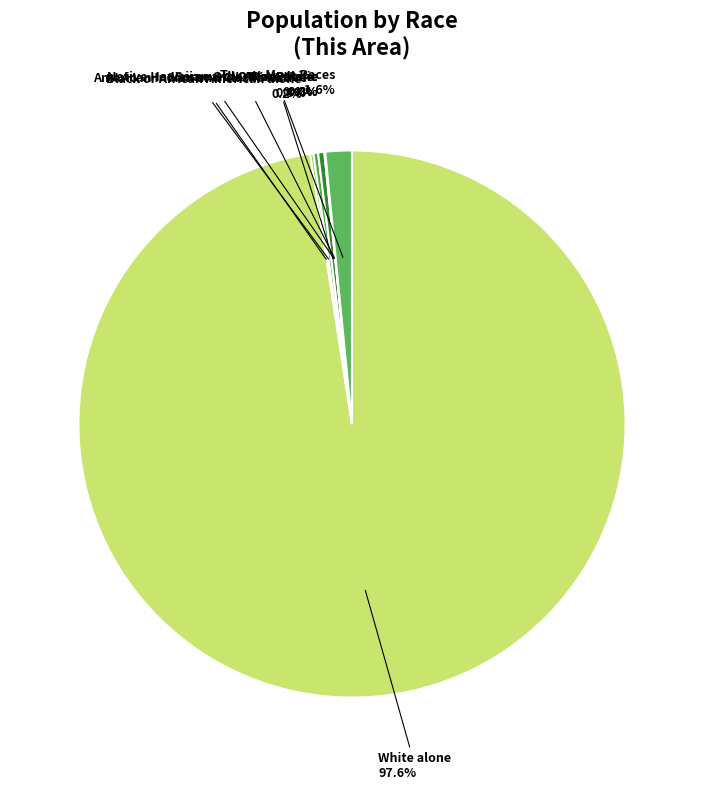

Rank the categories by value from lowest to highest.

Native Hawaiian and Other Pacific, Some Other Race alone, Black or African American alone, American Indian and Alaska Native, Asian alone, Two or More Races, Female, Male, White alone